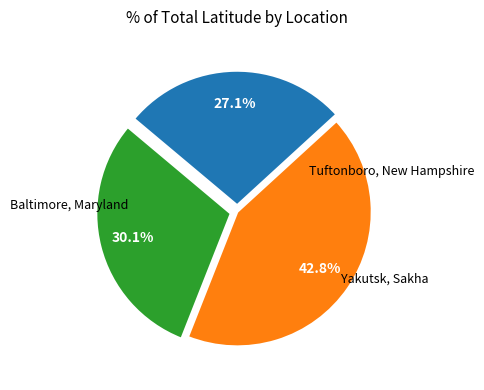

Is there any slice that represents more than half of the pie?

No